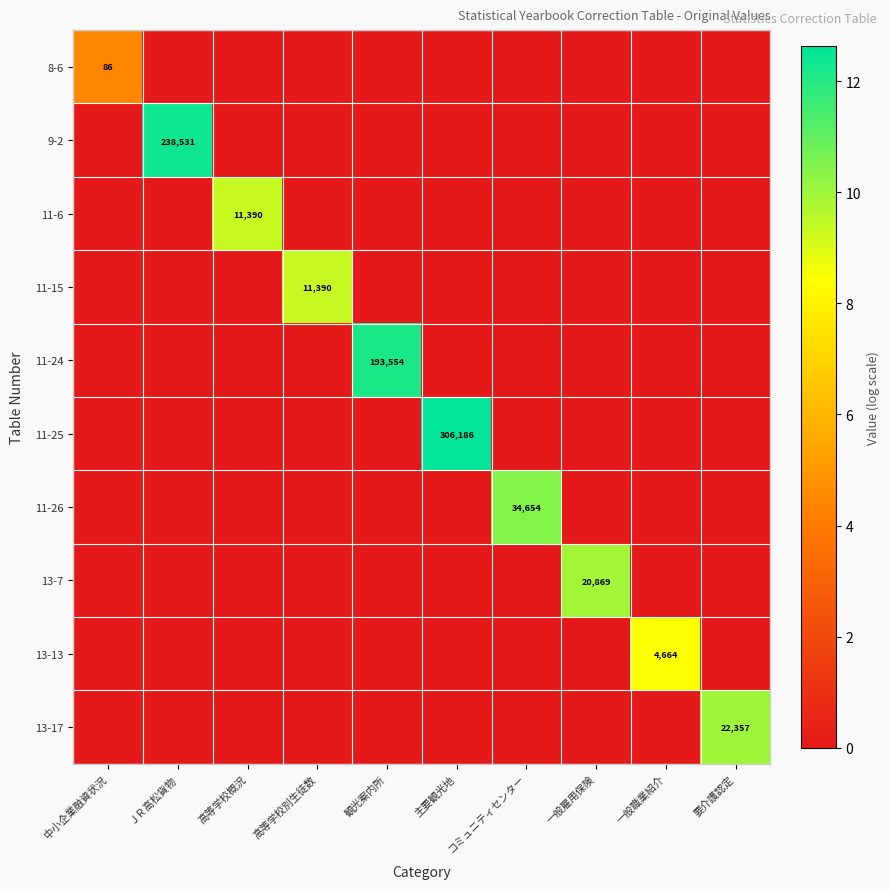

Which label corresponds to the largest value in the chart?

主要観光地